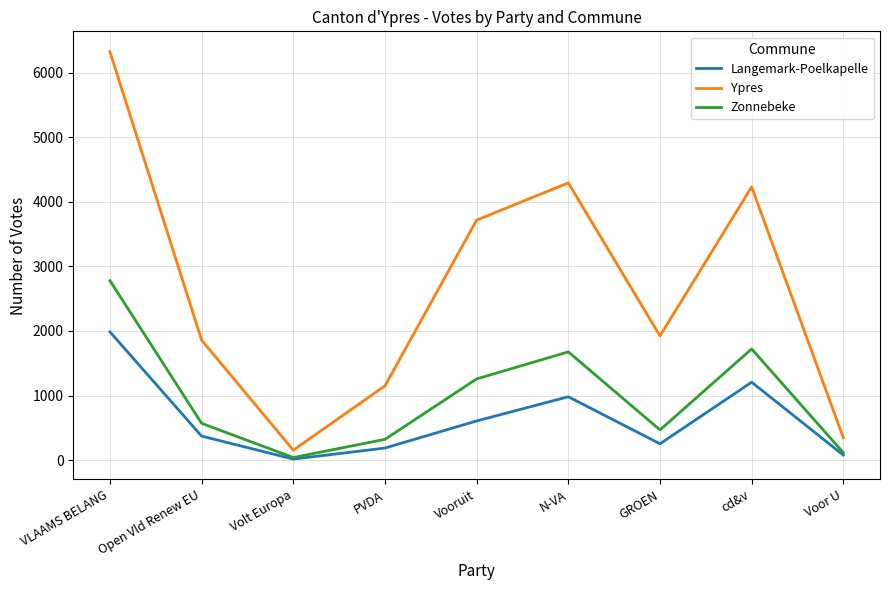

How many series are shown in this chart?

3